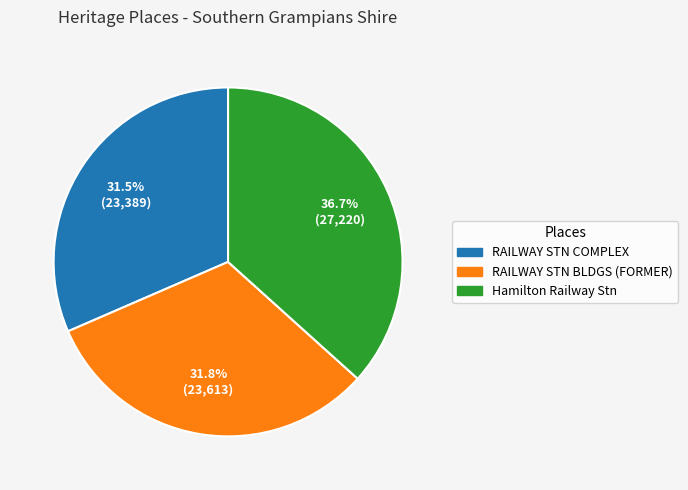

To the nearest percent, what is the difference between the largest and smallest slice percentages?

5%